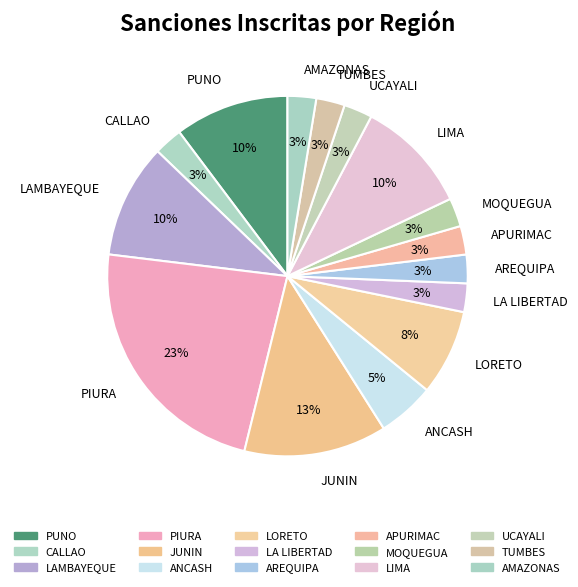

Combined, do CALLAO and LAMBAYEQUE account for over 50%?

No